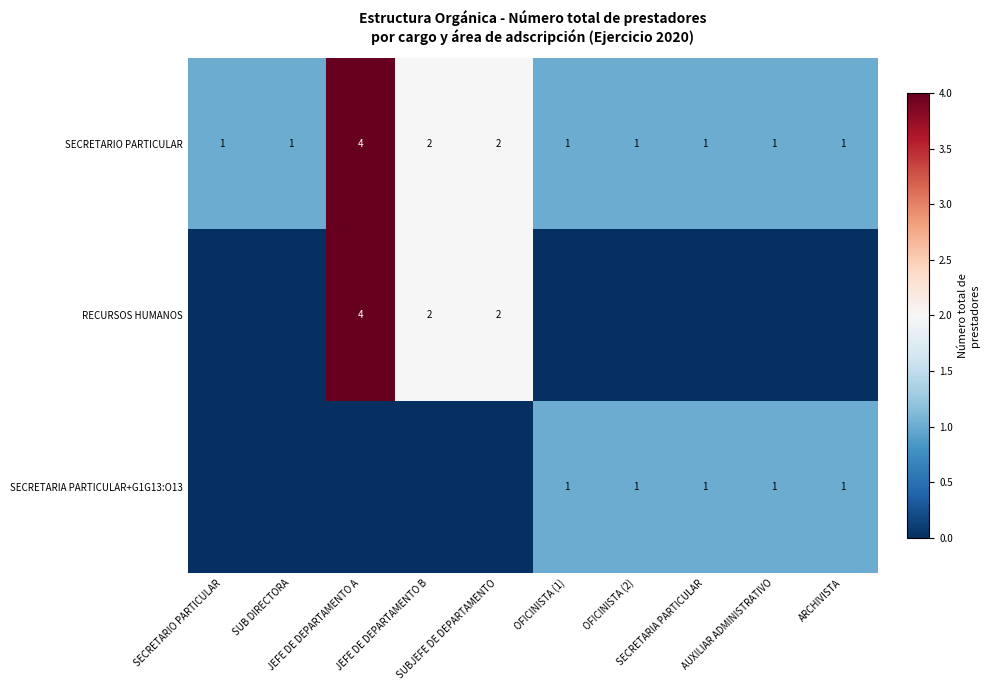

List the labels in order of SECRETARIO PARTICULAR value, smallest first.

SECRETARIO PARTICULAR, SUB DIRECTORA, OFICINISTA (1), OFICINISTA (2), SECRETARIA PARTICULAR, AUXILIAR ADMINISTRATIVO, ARCHIVISTA, JEFE DE DEPARTAMENTO B, SUBJEFE DE DEPARTAMENTO, JEFE DE DEPARTAMENTO A